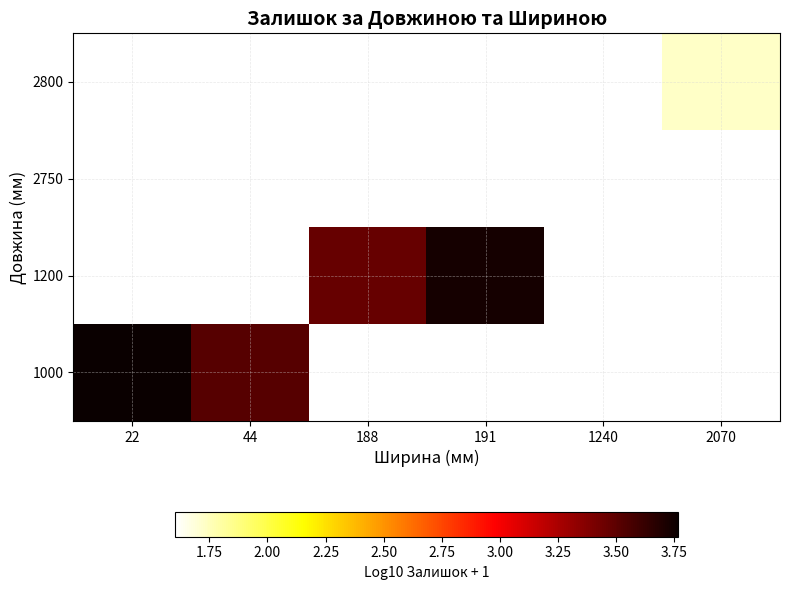

Is the value of 1000 at 22 greater than the value of 2800 at 191?

No